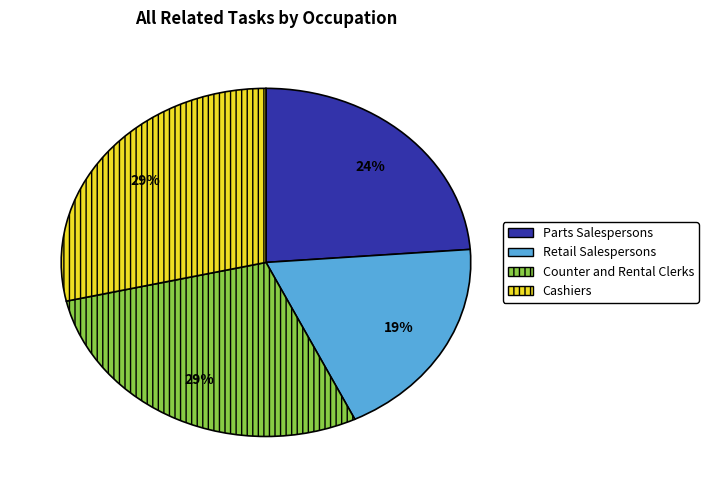

To the nearest percent, what is the difference between the Parts Salespersons and Counter and Rental Clerks slice percentages?

5%